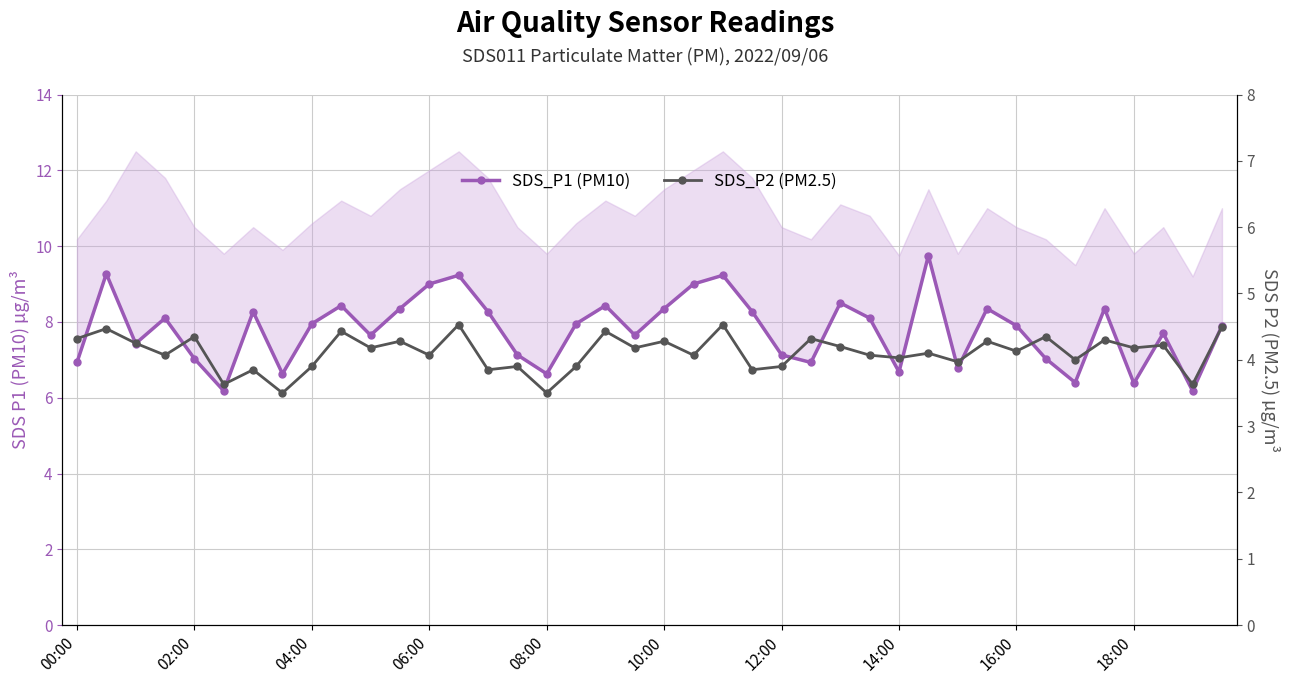

Is this an area chart (filled region under the line)?

No